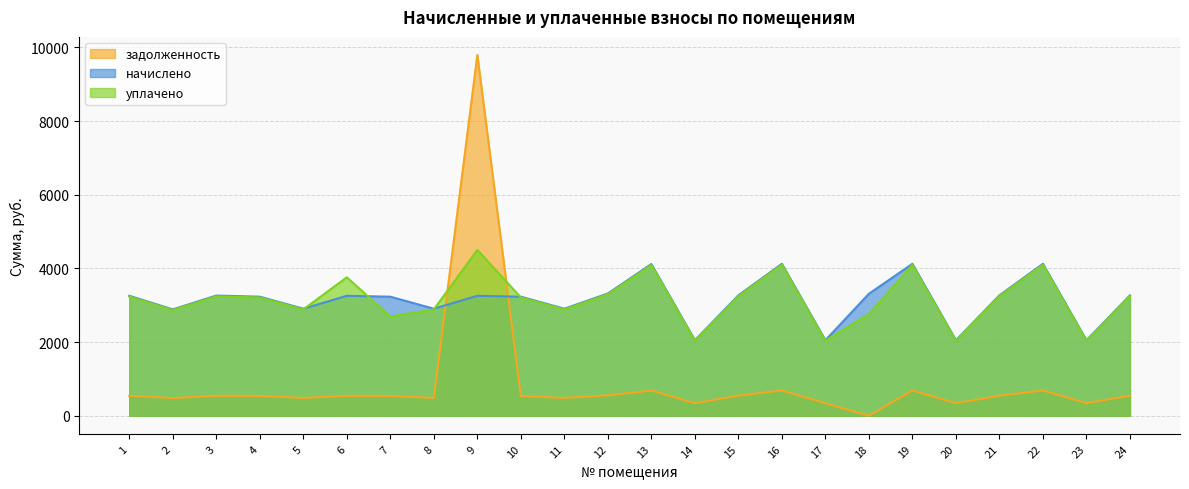

Reading left to right, list all the values displayed in this chart.

задолженность: 542.8	481.2	543.8	538.6	484.3	542.8	538.6	484.3	9794.0	538.6	484.3	553.0	686.4	341.7	544.8	687.4	341.7	0.0	687.4	341.7	544.8	687.4	341.7	544.8
начислено: 3256.5	2887.1	3262.7	3231.9	2905.6	3256.5	3231.9	2905.6	3256.5	3231.9	2905.6	3318.1	4118.3	2050.0	3268.9	4124.5	2050.0	3311.9	4124.5	2050.0	3268.9	4124.5	2050.0	3268.9
уплачено: 3235.9	2868.8	3242.0	3211.4	2887.2	3758.0	2693.2	2887.2	4500.0	3211.4	2887.2	3297.0	4092.2	2037.0	3248.2	4098.4	2037.0	2760.2	4098.2	2037.0	3248.2	4098.4	2037.0	3248.0